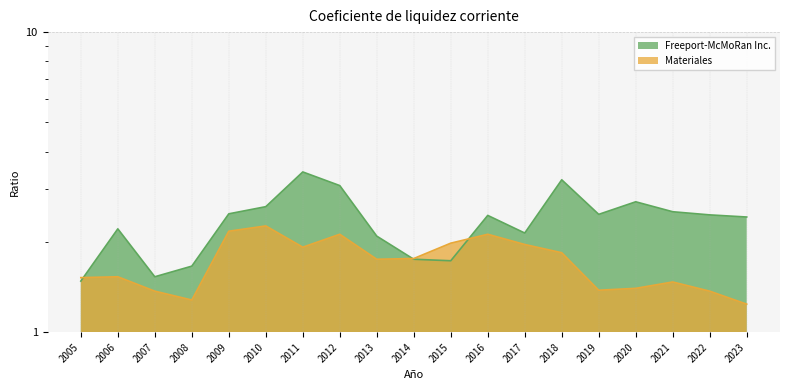

Which series ends up on top after the final intersection of Freeport-McMoRan Inc. and Materiales?

Freeport-McMoRan Inc.